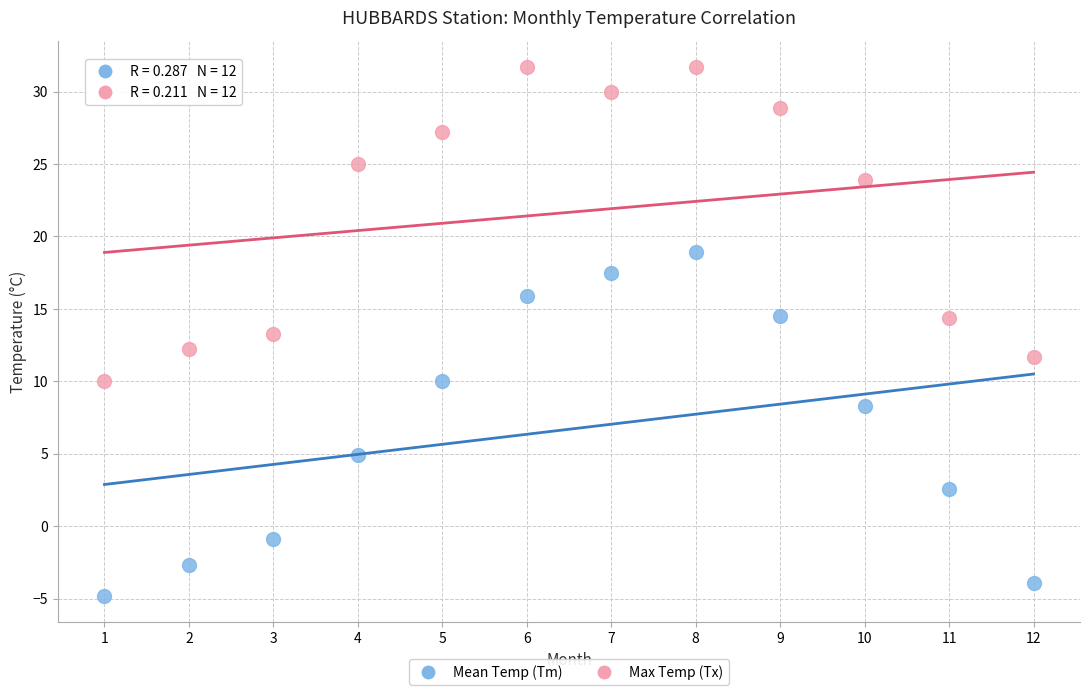

Which series has the largest Y range (max minus min)?

Mean Temp (Tm)